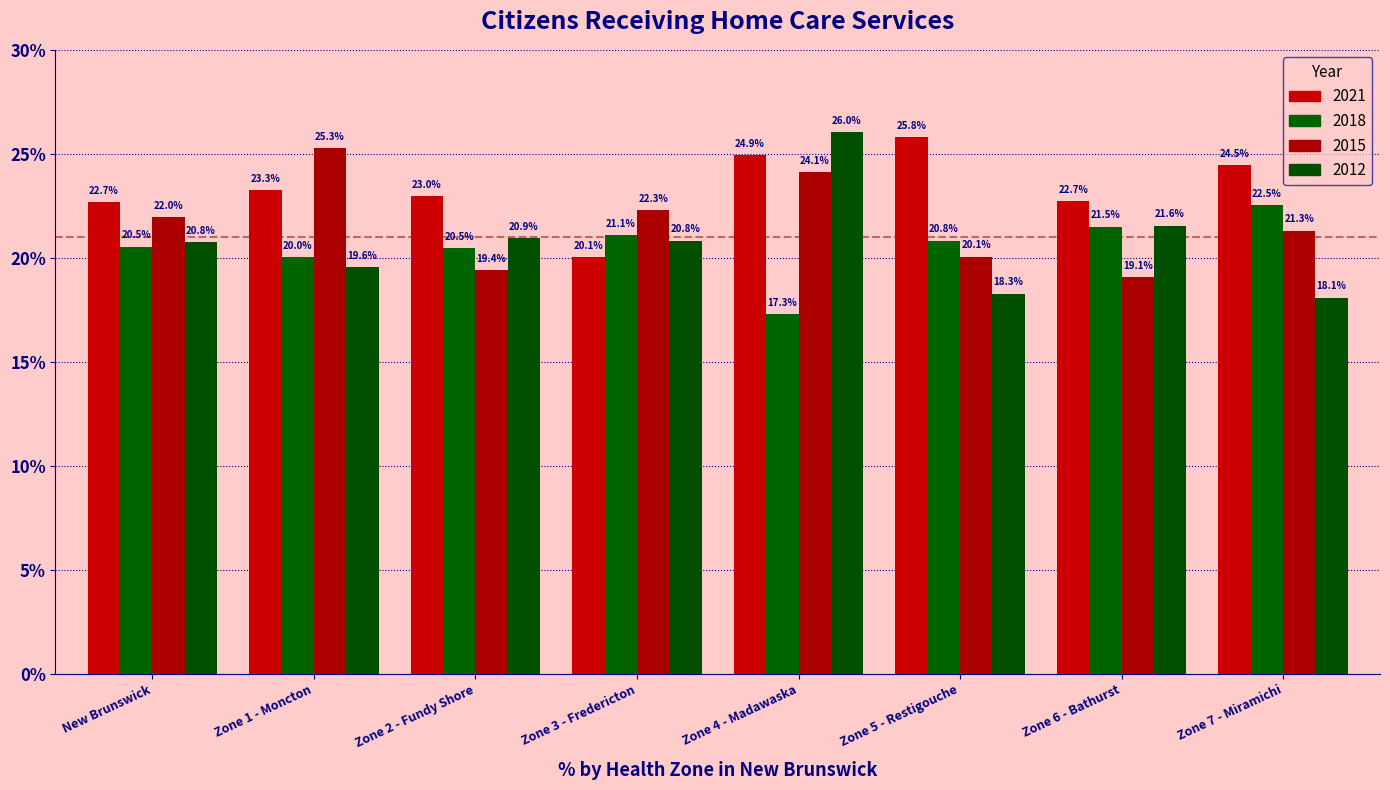

What is the difference between the maximum and minimum values in the 2015 series?

6.2